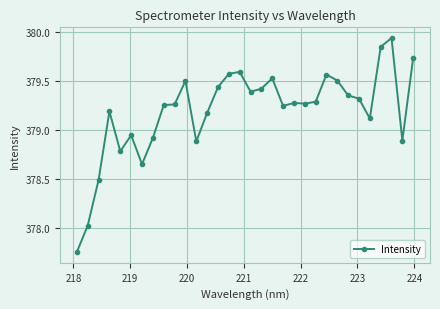

What is the sum of all values?

12134.0